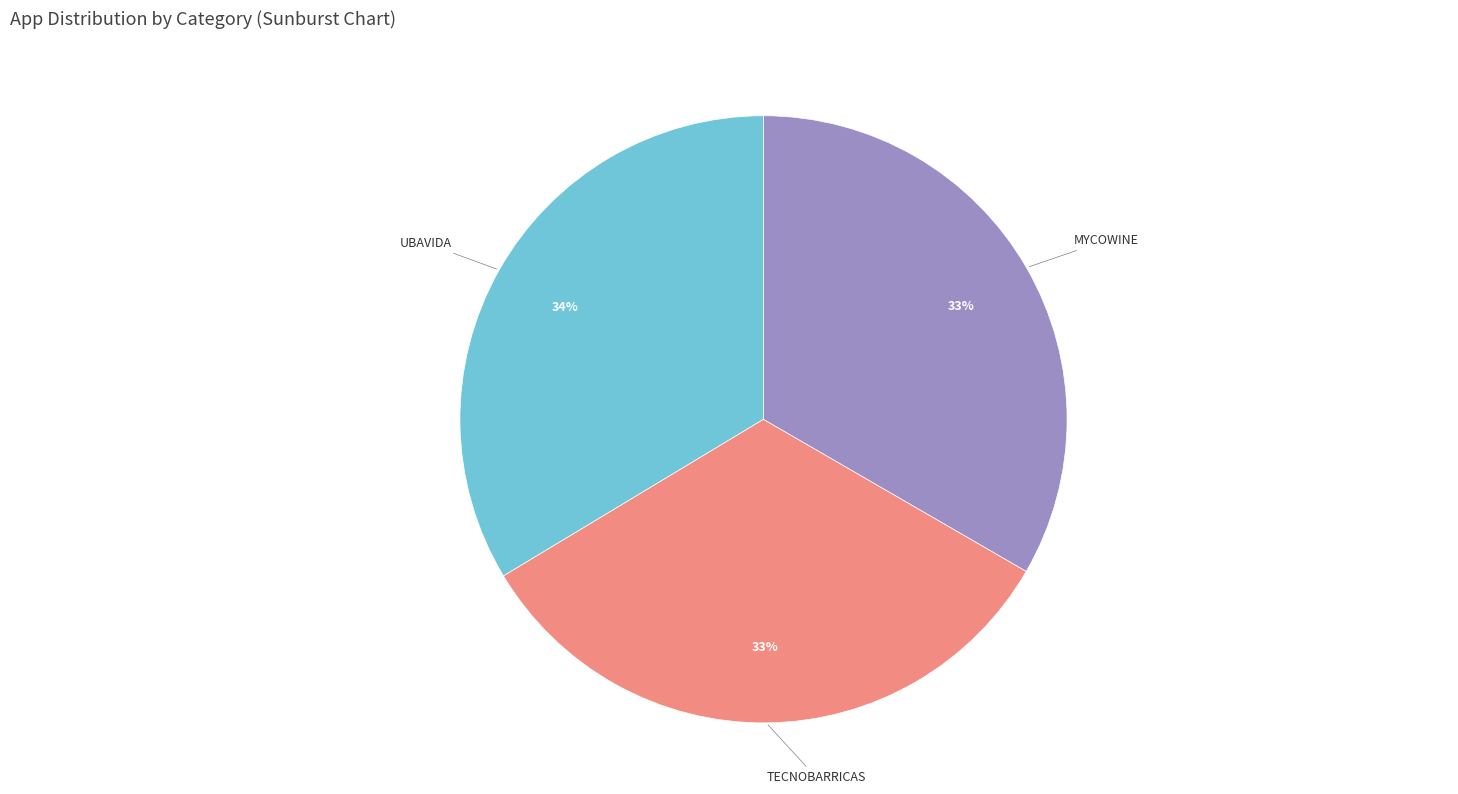

Is the sum of TECNOBARRICAS and UBAVIDA greater than half?

Yes